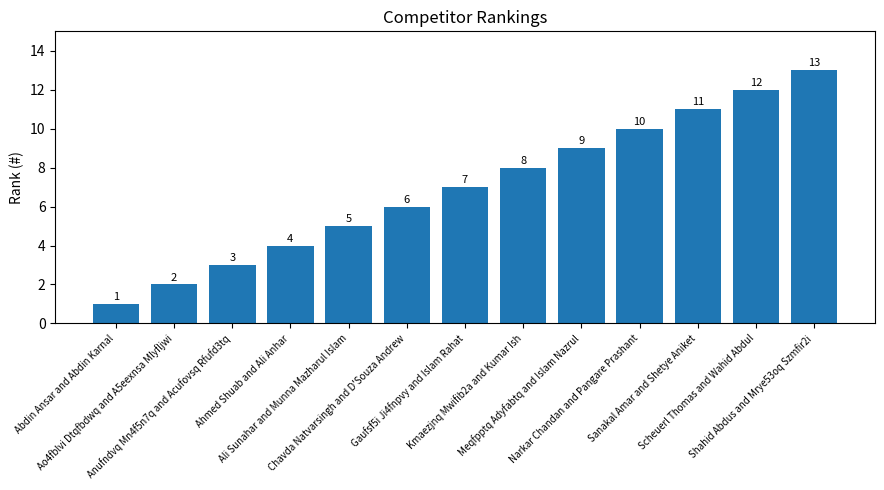

Reading right to left, list all the values displayed in this chart.

13	12	11	10	9	8	7	6	5	4	3	2	1